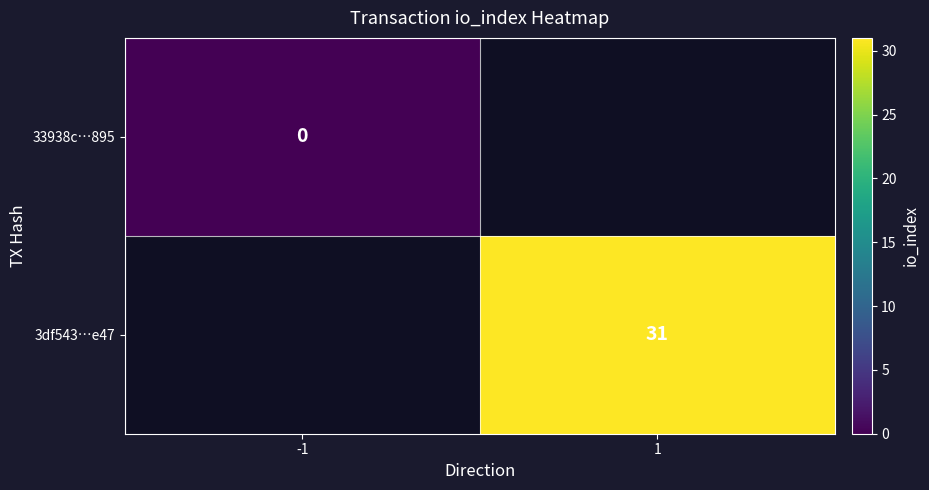

True or false: 3df543…e47 has a value of 55 at 1.

False